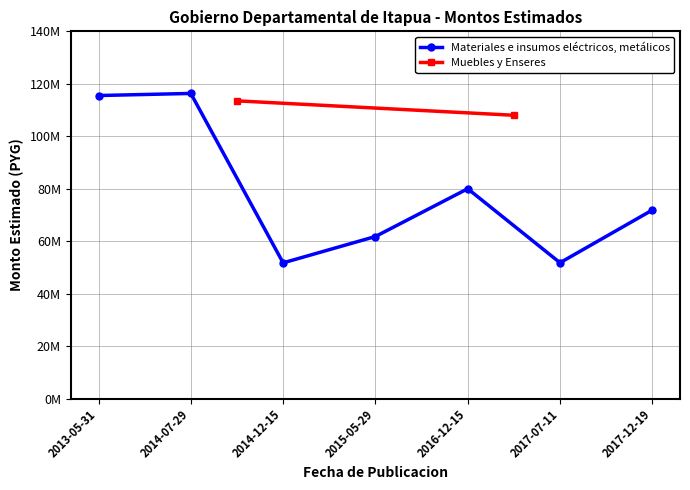

What is the minimum value shown in the chart?

51740000